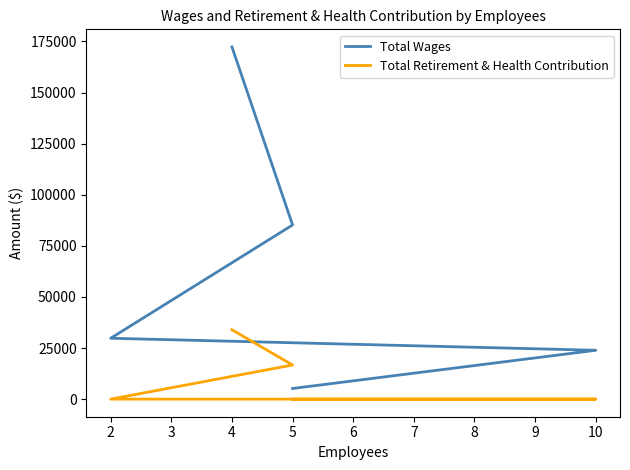

True or false: Total Wages and Total Retirement & Health Contribution cross at least once.

False